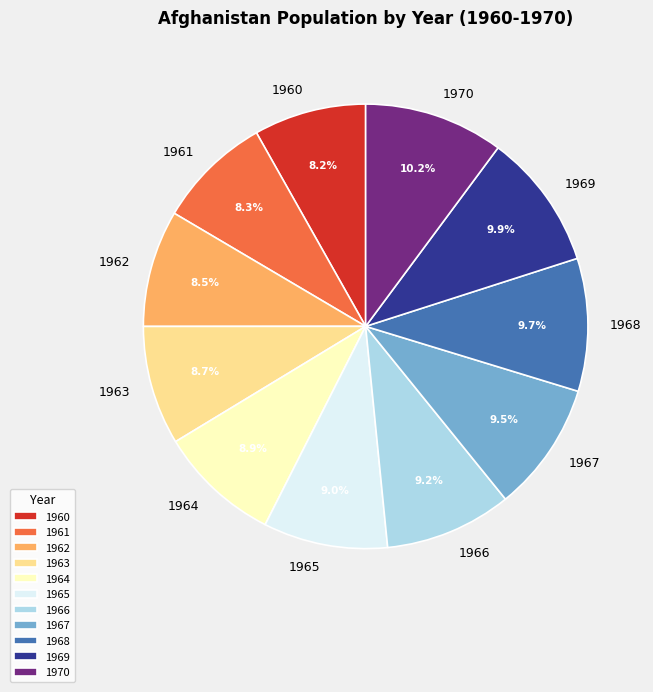

Approximately how many times larger is the value at 1960 compared to 1968?

0.8